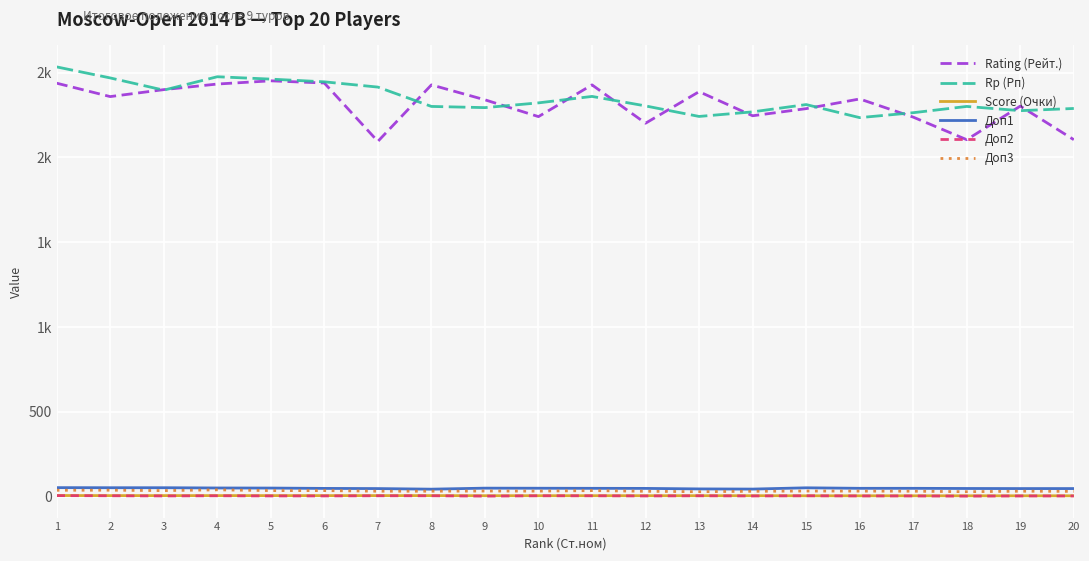

Which series has the largest range (max minus min)?

Rating (Рейт.)